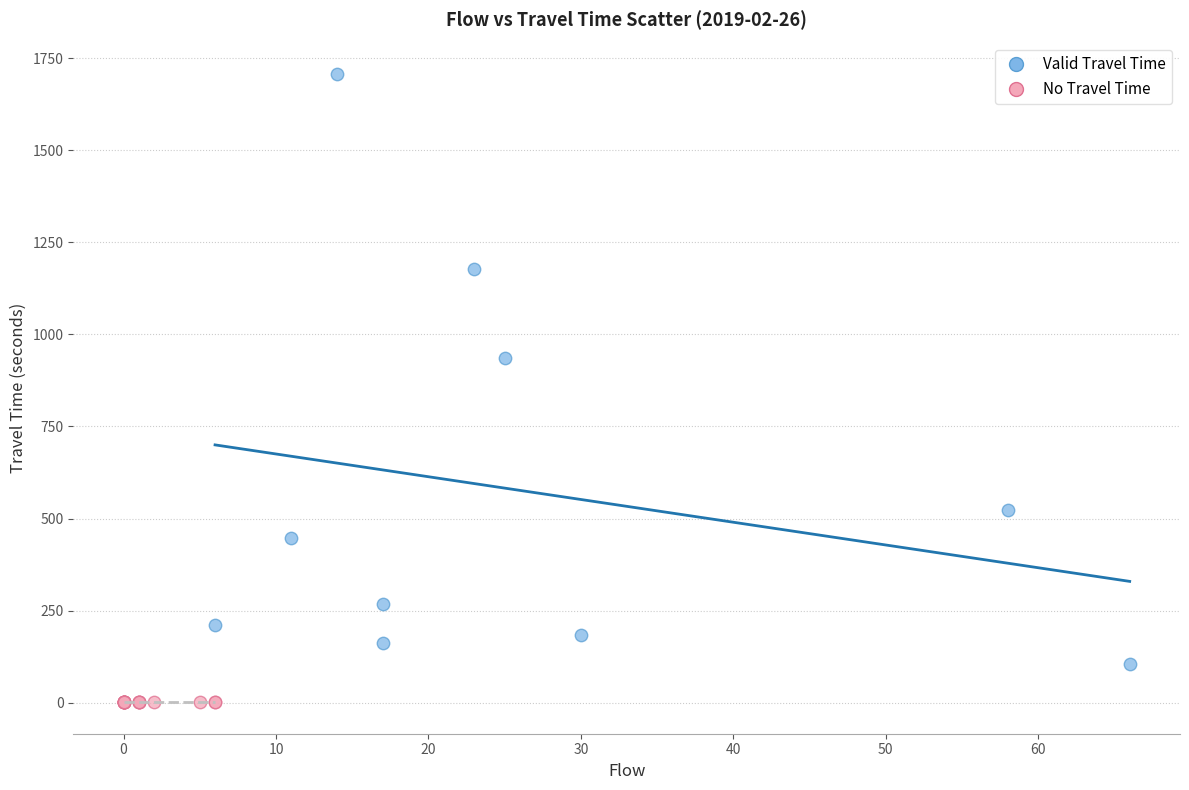

Which series reaches the maximum Y coordinate?

Valid Travel Time